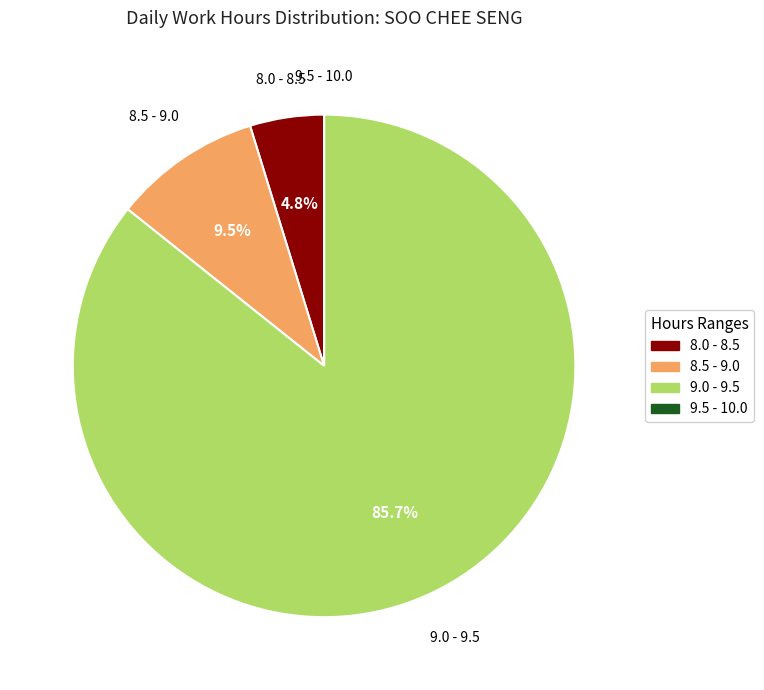

Does any single category account for the majority?

Yes